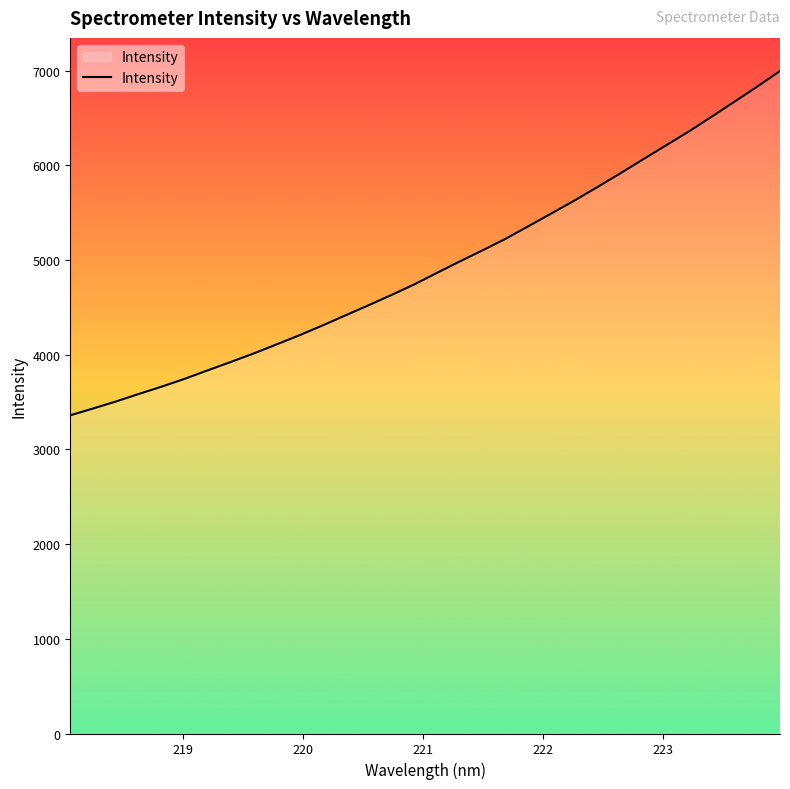

What is the difference between the maximum and minimum values?

3636.9